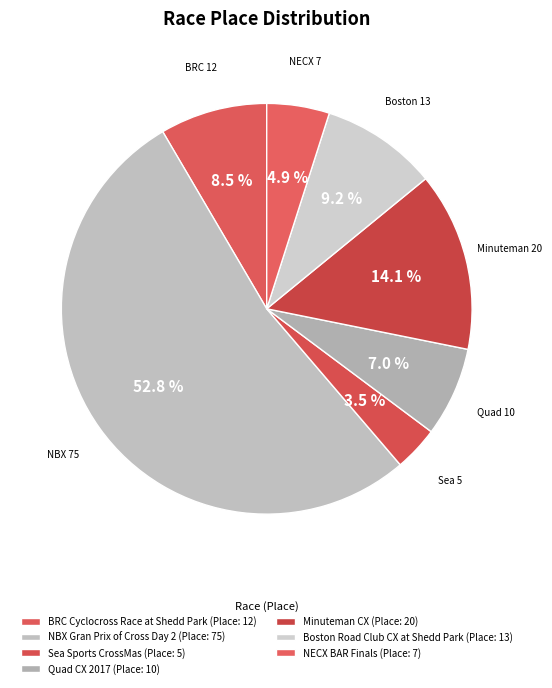

Which category accounts for the majority?

NBX Gran Prix of Cross Day 2